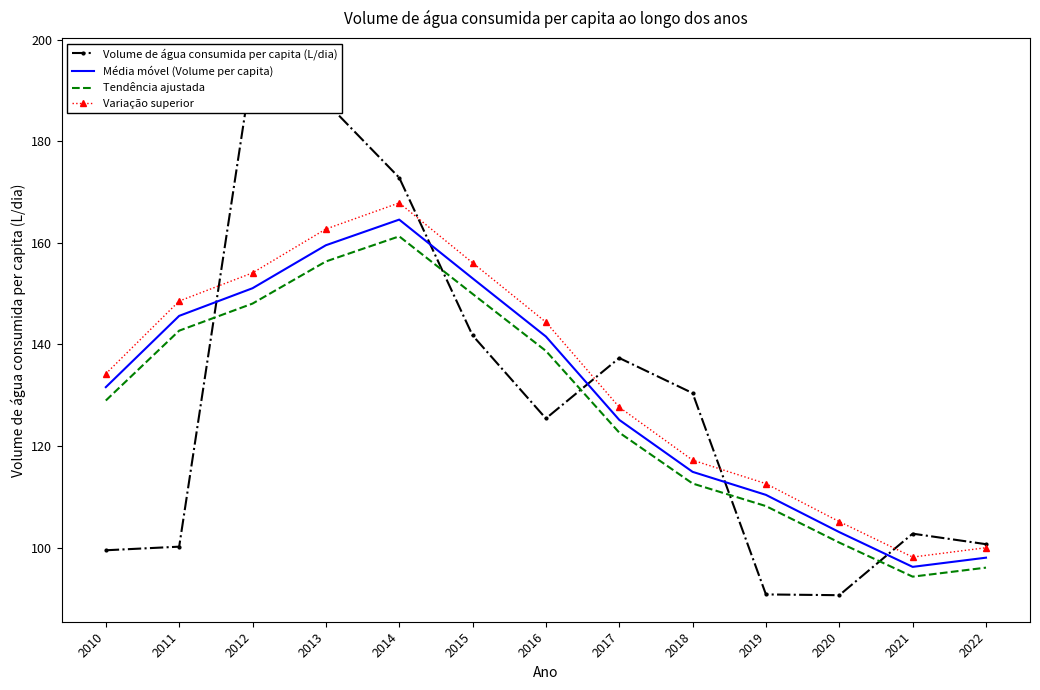

Count the number of data series in this chart.

4